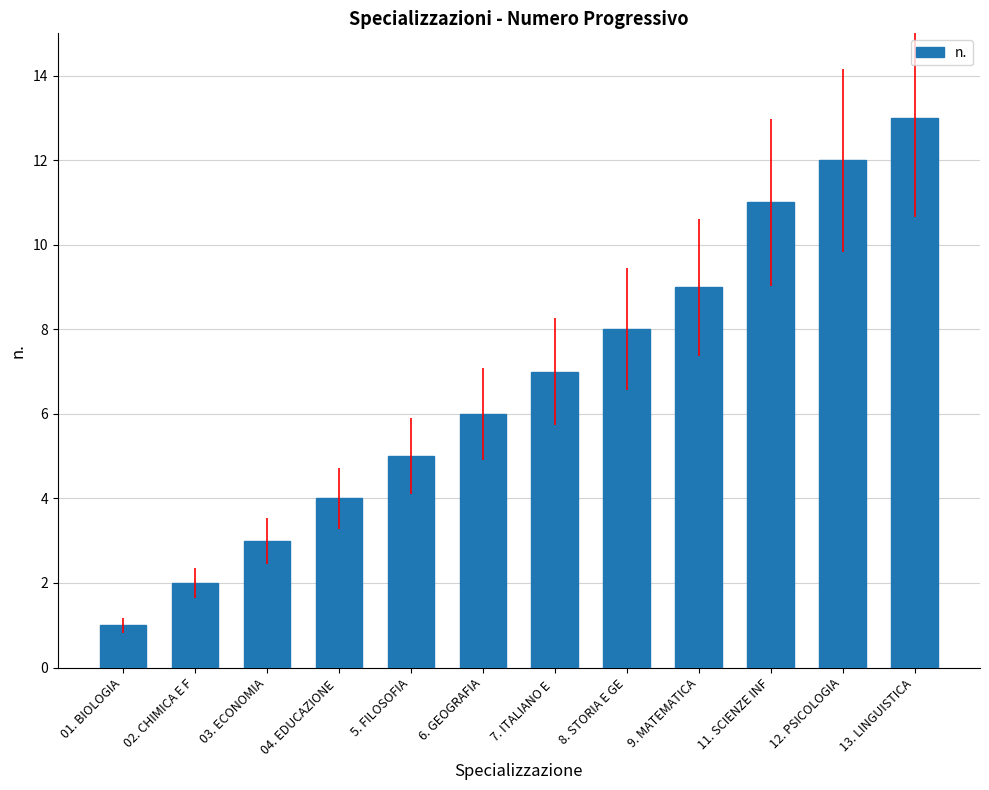

Reading left to right, extract all data points from this chart.

1	2	3	4	5	6	7	8	9	11	12	13